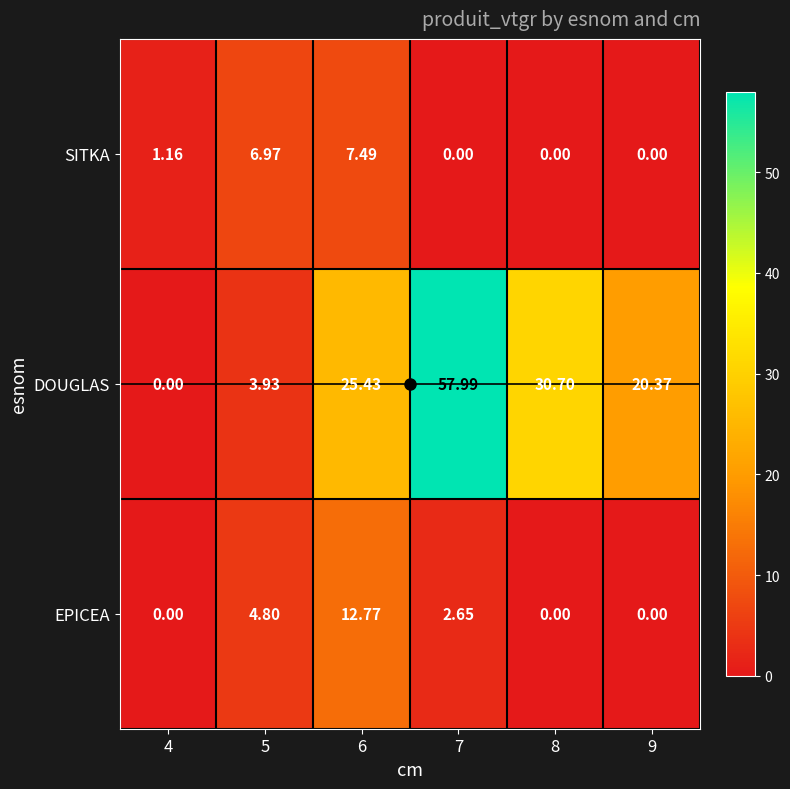

Which series has the widest spread of values?

DOUGLAS